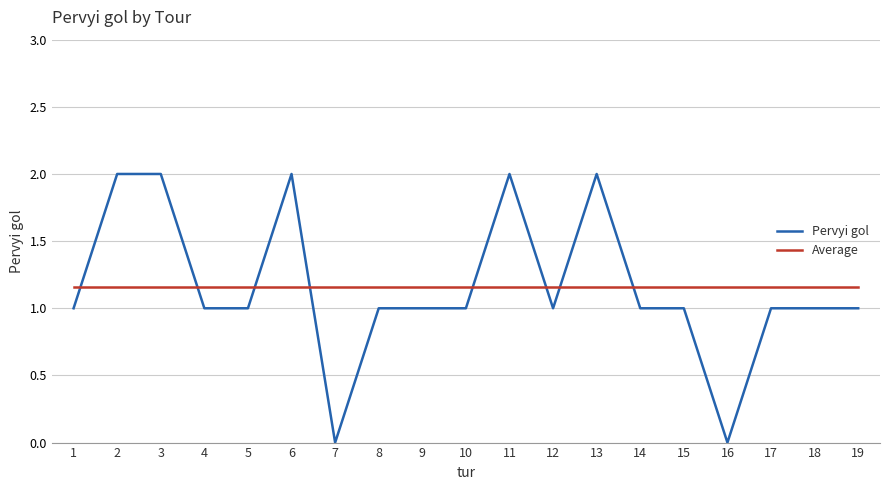

At 13, list the series in order from smallest to largest.

Average, Pervyi gol